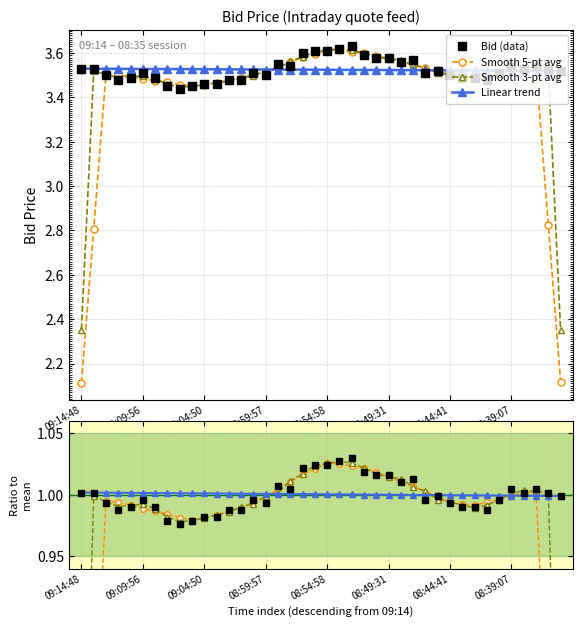

Which series changed the most between 14 and 28?

Smooth 3-pt avg